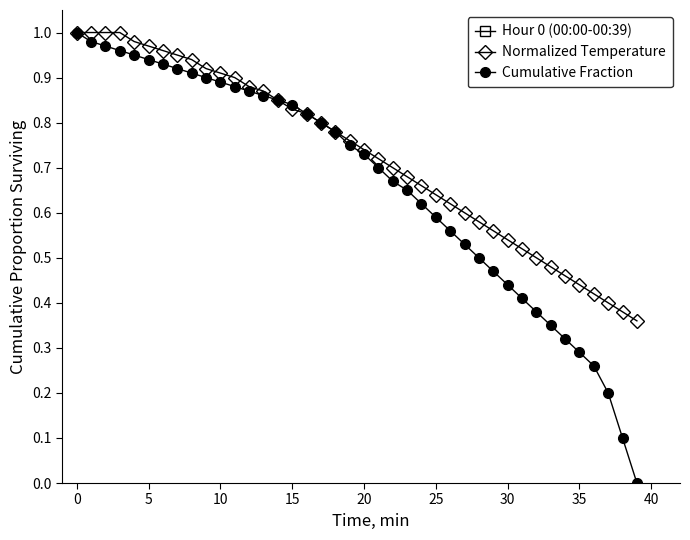

True or false: Hour 0 (00:00-00:39) has a value of 3.4 at 14.

False